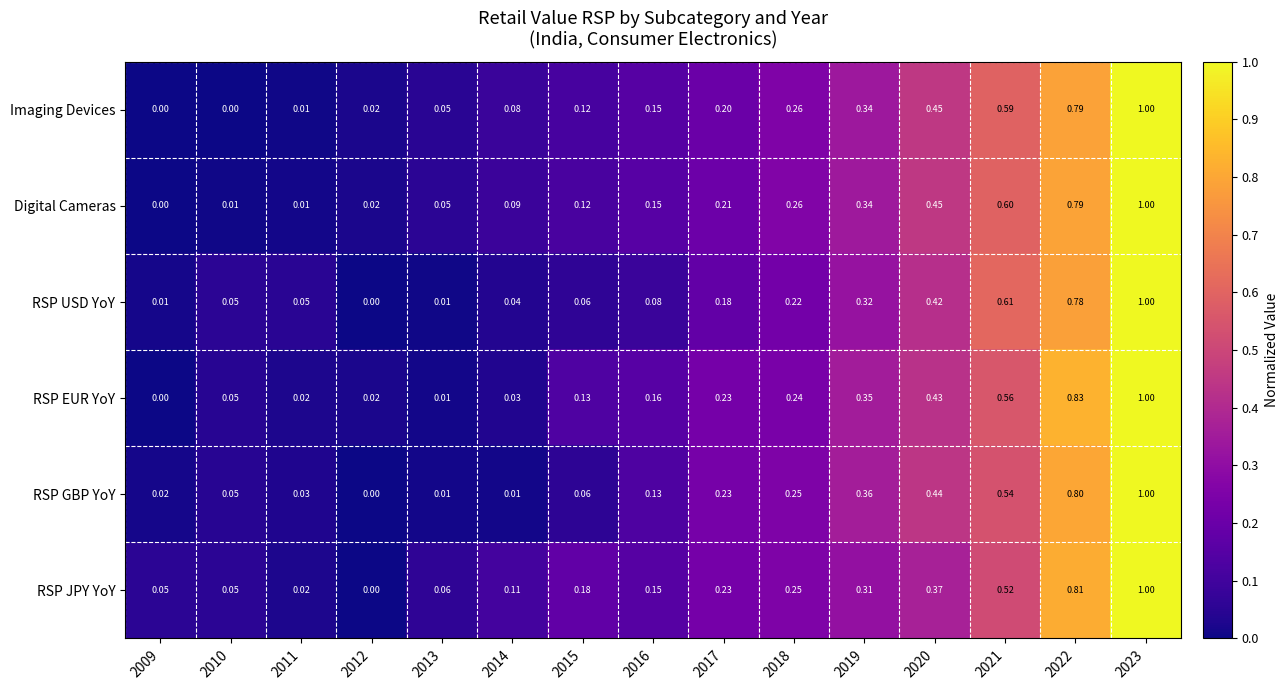

How many series are shown in this chart?

6